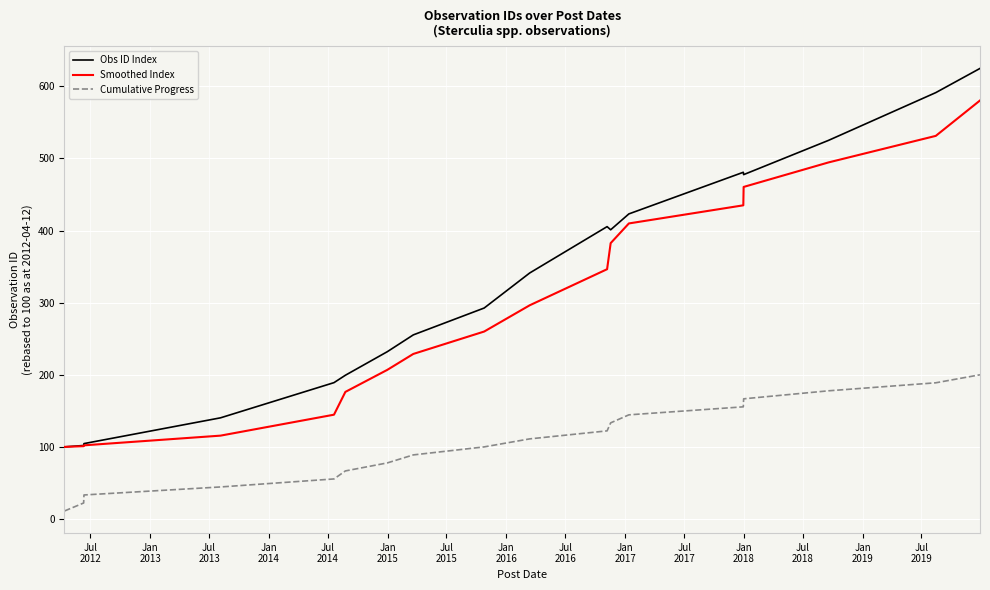

Rank the series by their maximum value, from lowest to highest.

Cumulative Progress, Smoothed Index, Obs ID Index